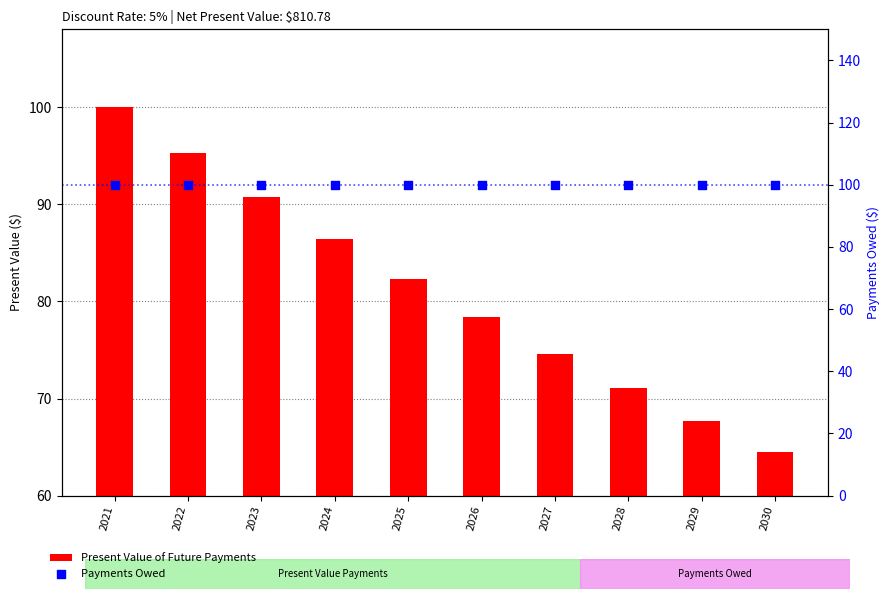

At which category is the sum across all series the highest?

2021